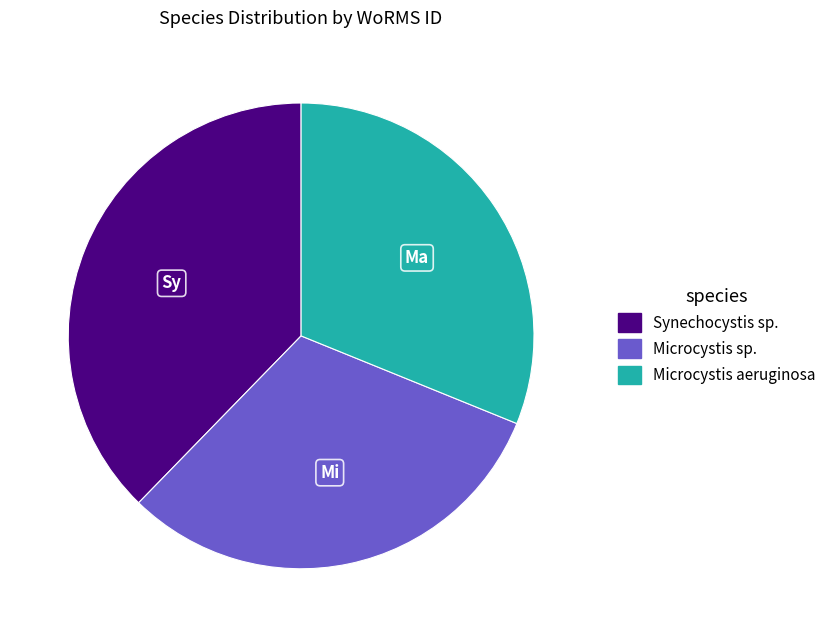

Does any single category account for the majority?

No